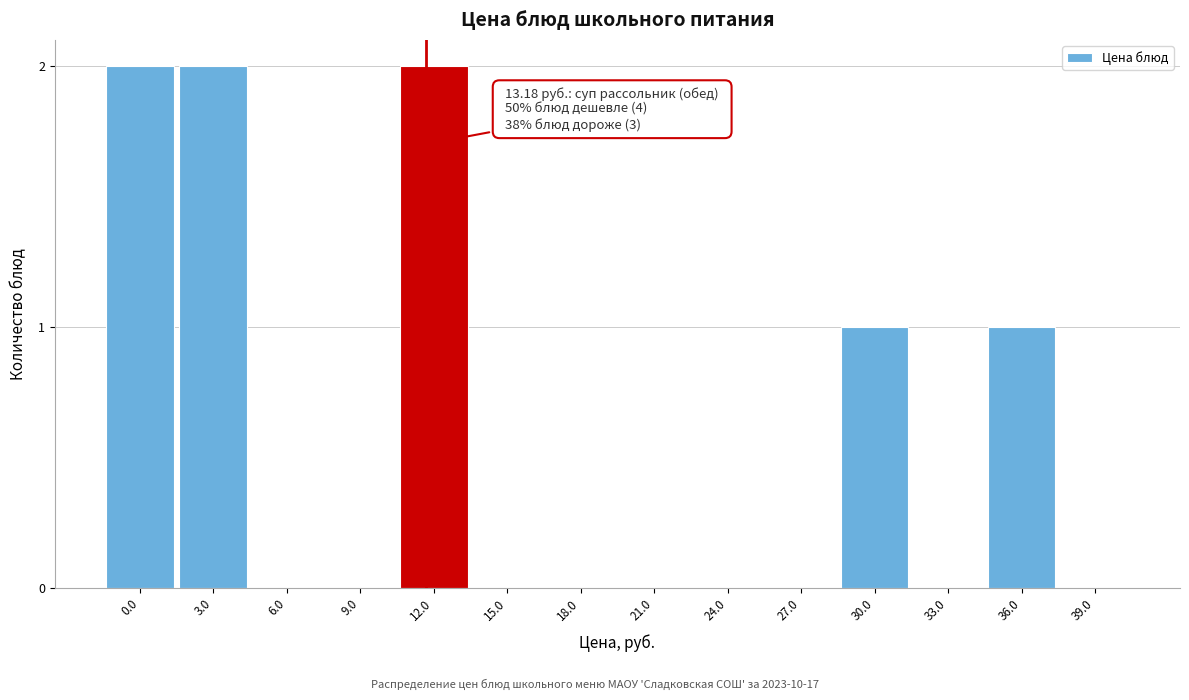

Reading right to left, transcribe all the data shown in this chart.

39.0=0	36.0=1	33.0=0	30.0=1	27.0=0	24.0=0	21.0=0	18.0=0	15.0=0	12.0=2	9.0=0	6.0=0	3.0=2	0.0=2